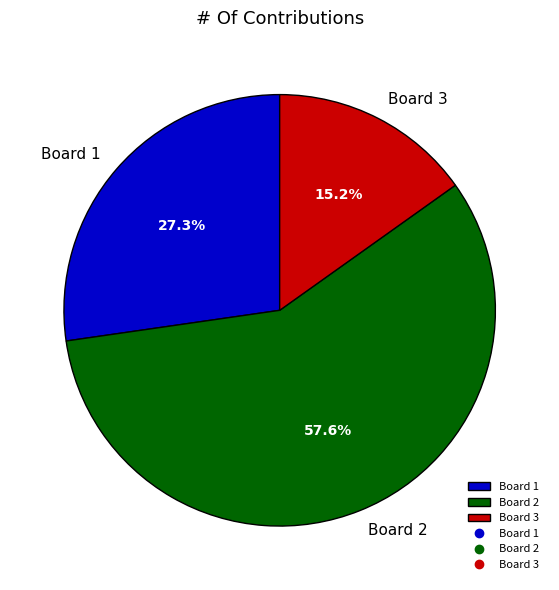

To the nearest percent, what is the difference between the Board 2 and Board 3 slice percentages?

42%